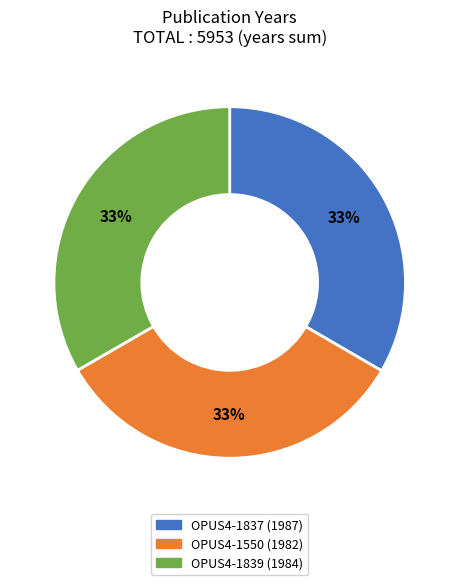

Is the sum of OPUS4-1837 (1987) and OPUS4-1839 (1984) greater than half?

Yes